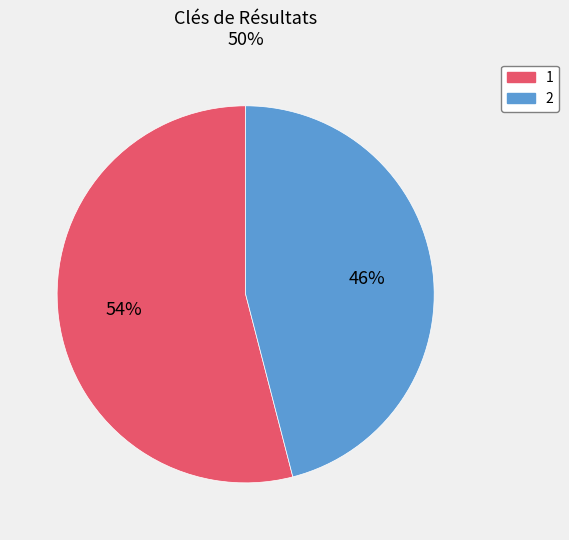

Which slice is the largest?

1